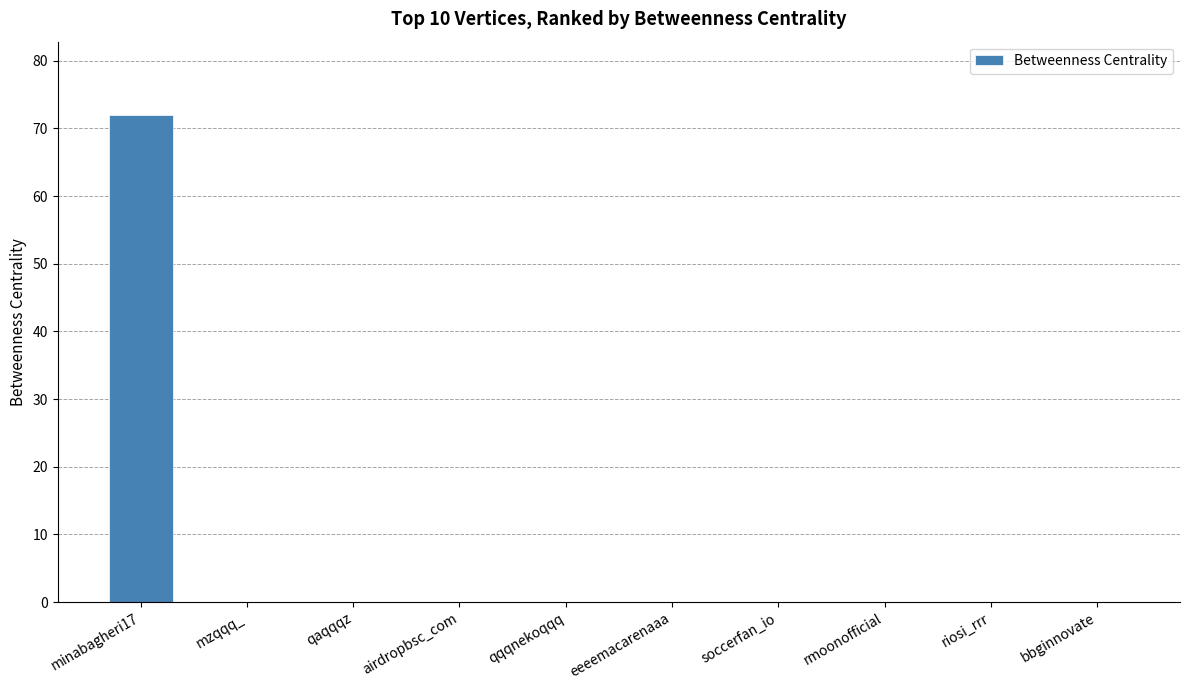

Is it true that the value at bbginnovate is 28?

False